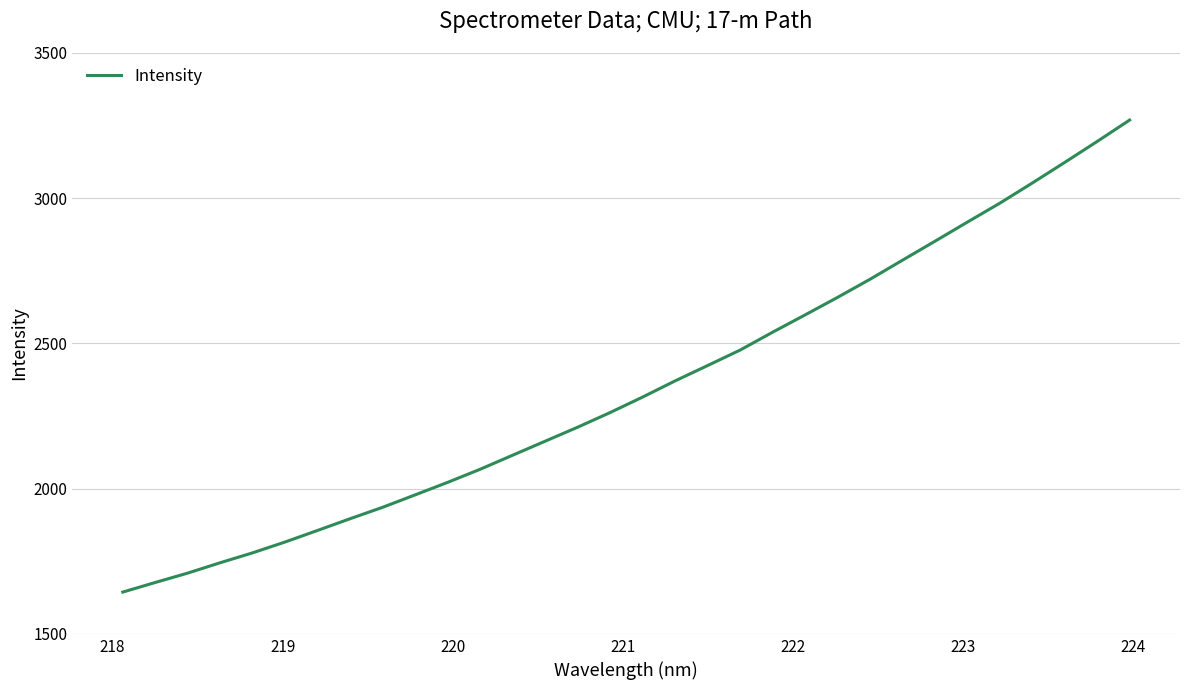

What is the minimum value shown in the chart?

1643.9